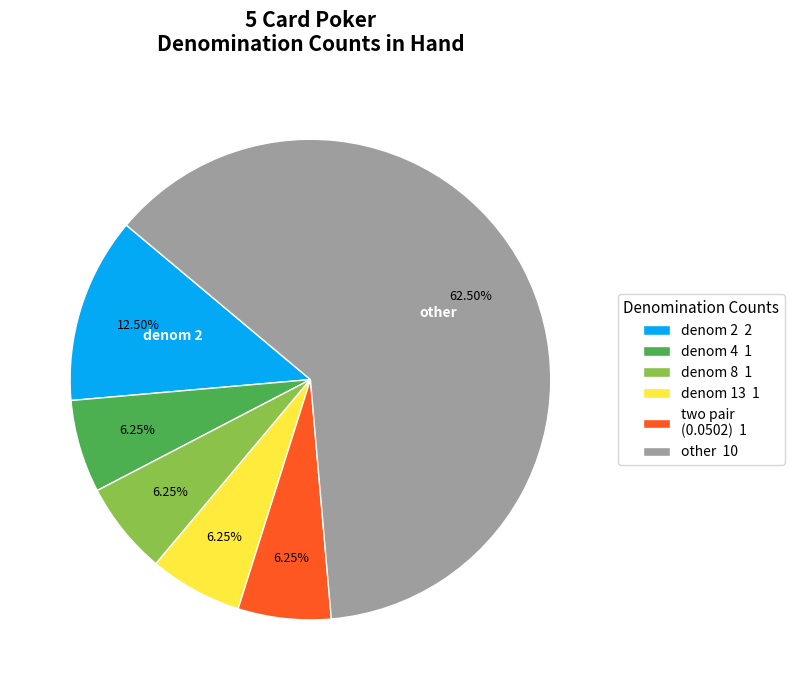

Count the number of slices in the pie.

6